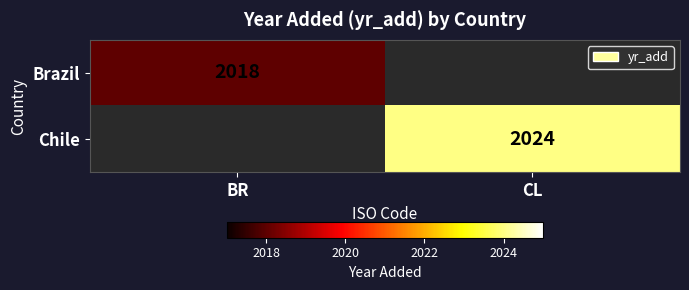

At which category does the chart reach its minimum across all series?

BR